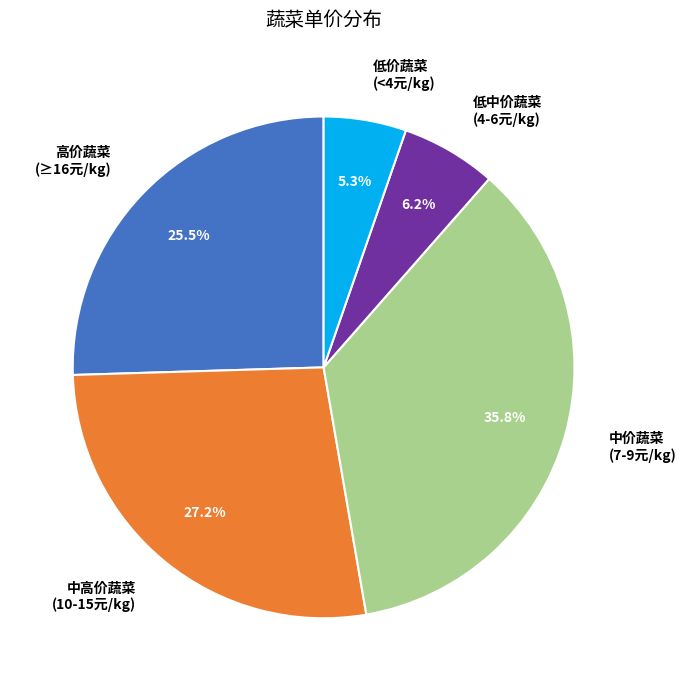

Does 低中价蔬菜 (4-6元/kg) account for over 50% of the chart?

No